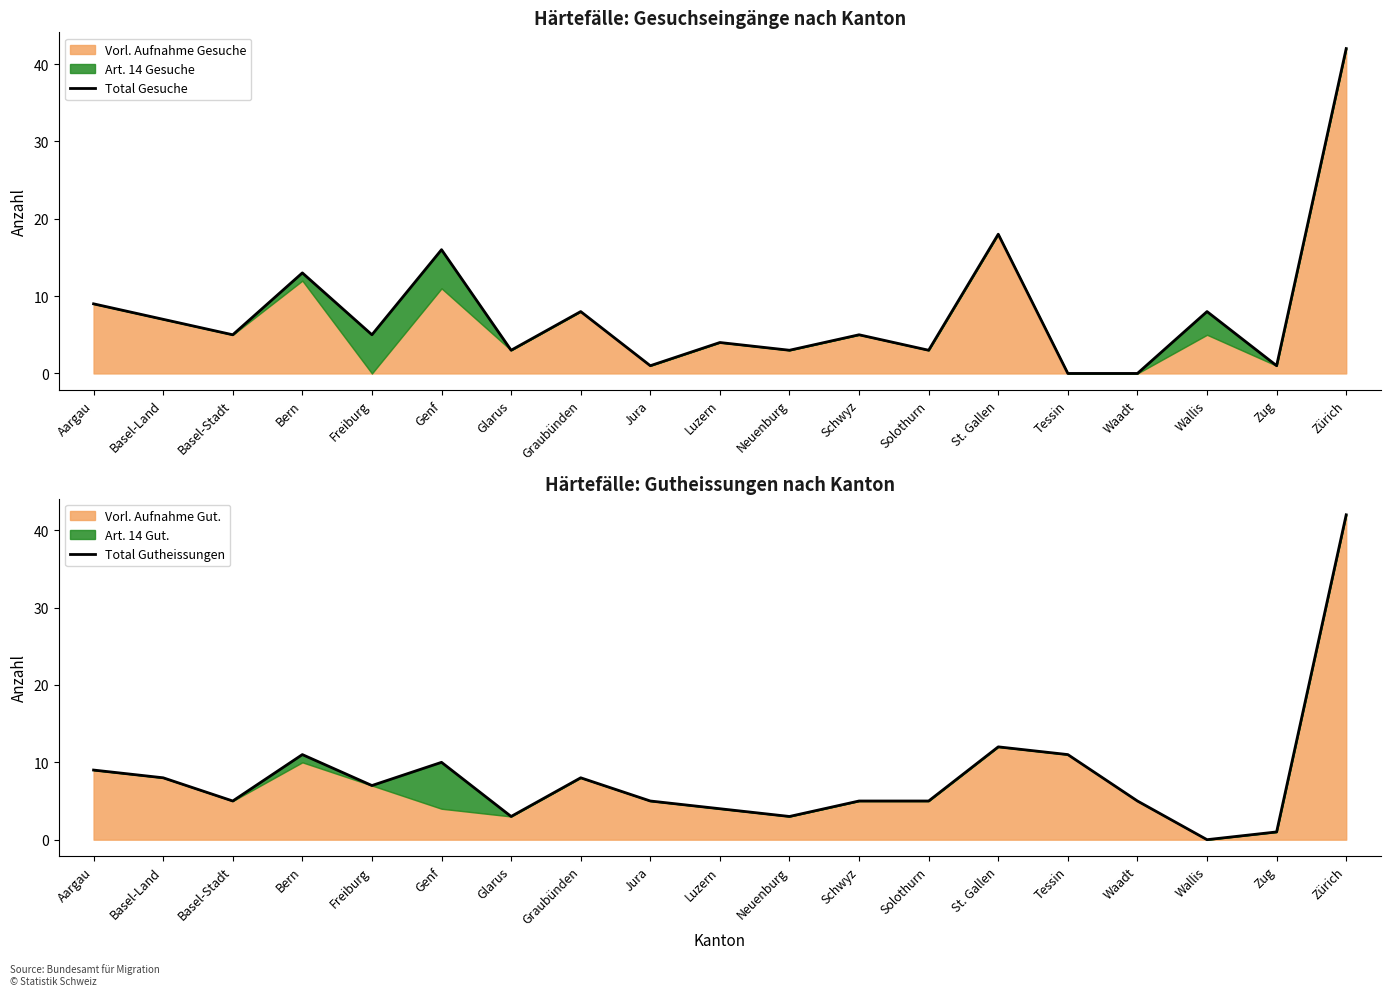

Which series changed the most between Tessin and Waadt?

Total Gutheissungen